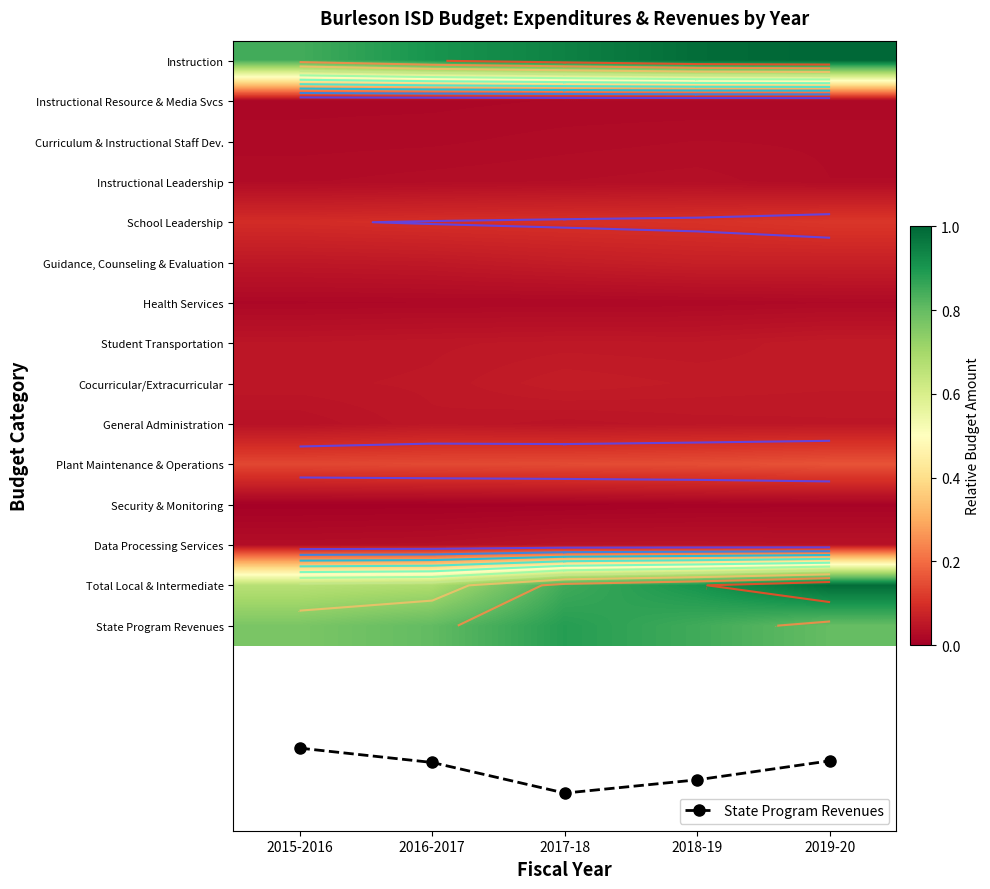

Which series has the widest spread of values?

State Program Revenues